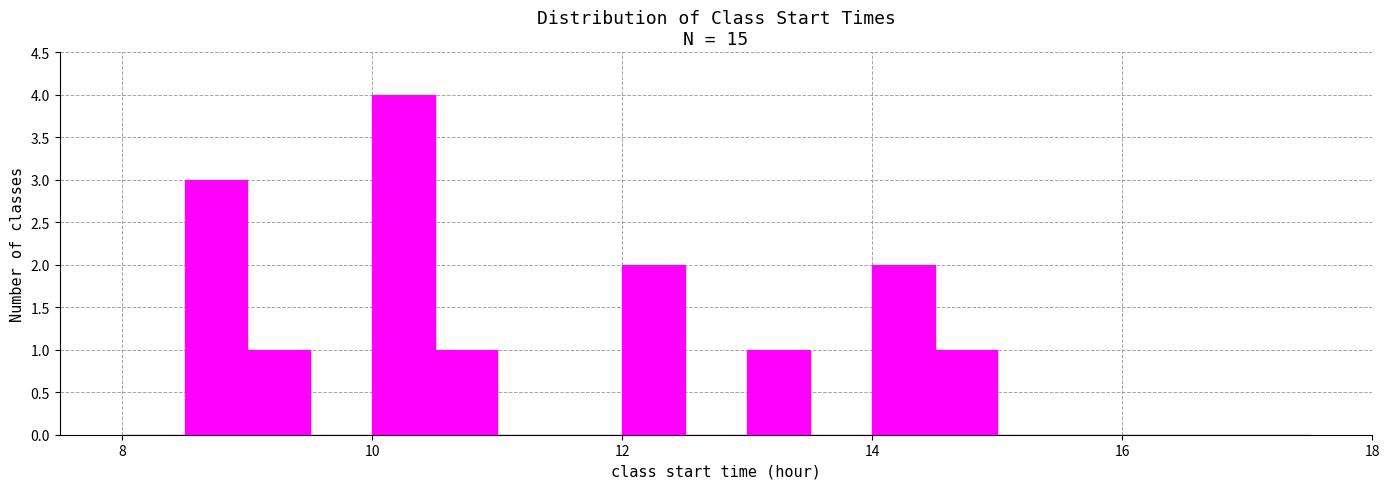

Read against the x-axis, roughly where is the centre of the tallest bar?

10.2